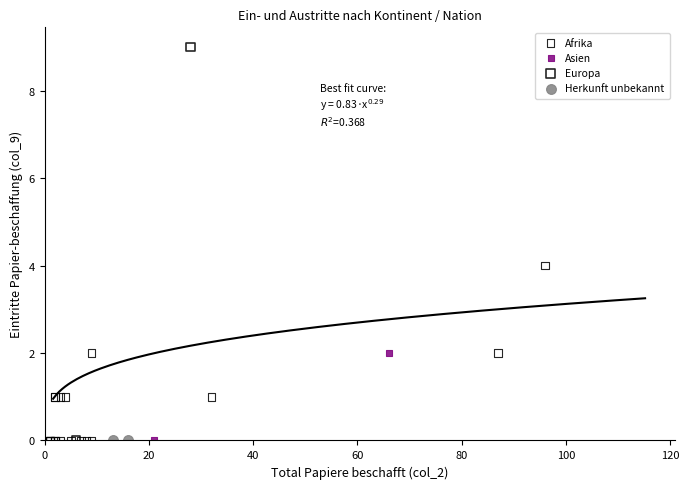

What are all the series names shown in the legend?

Afrika, Asien, Europa, Herkunft unbekannt